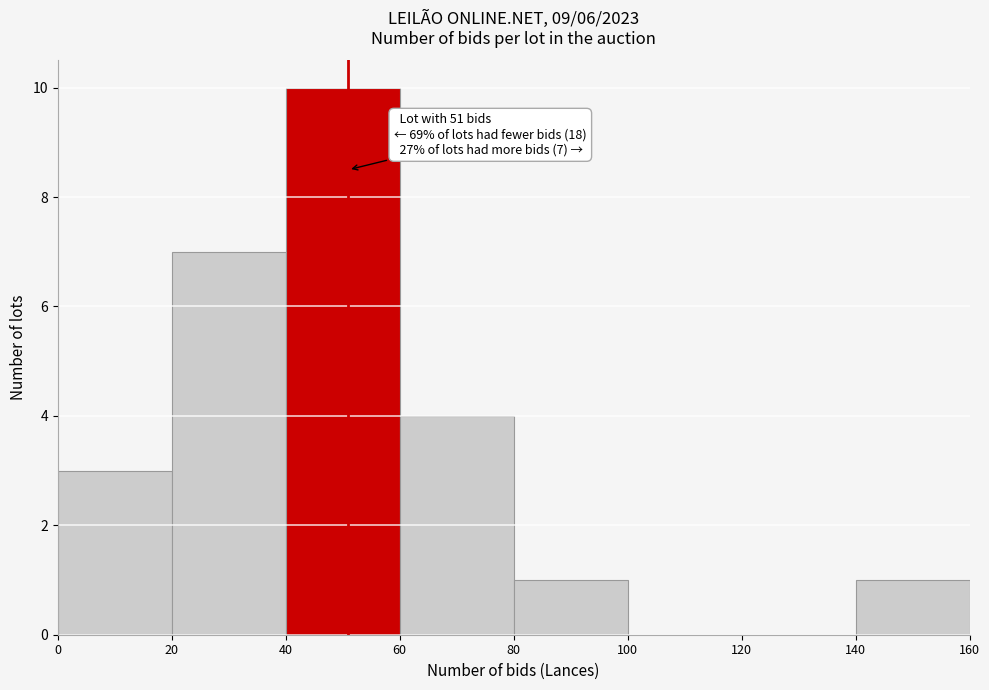

Which range on the x-axis has the tallest bar?

40 to 60